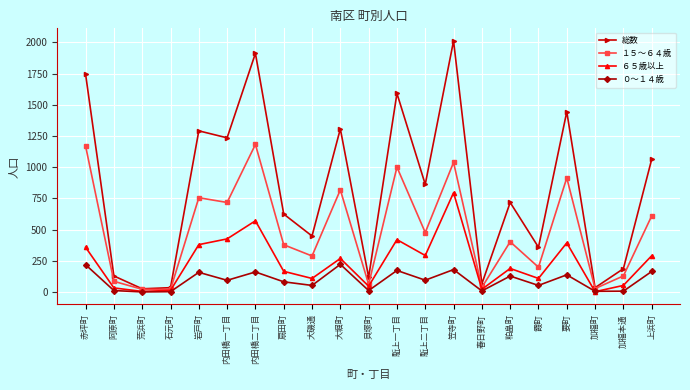

How many lines are shown in the chart?

4